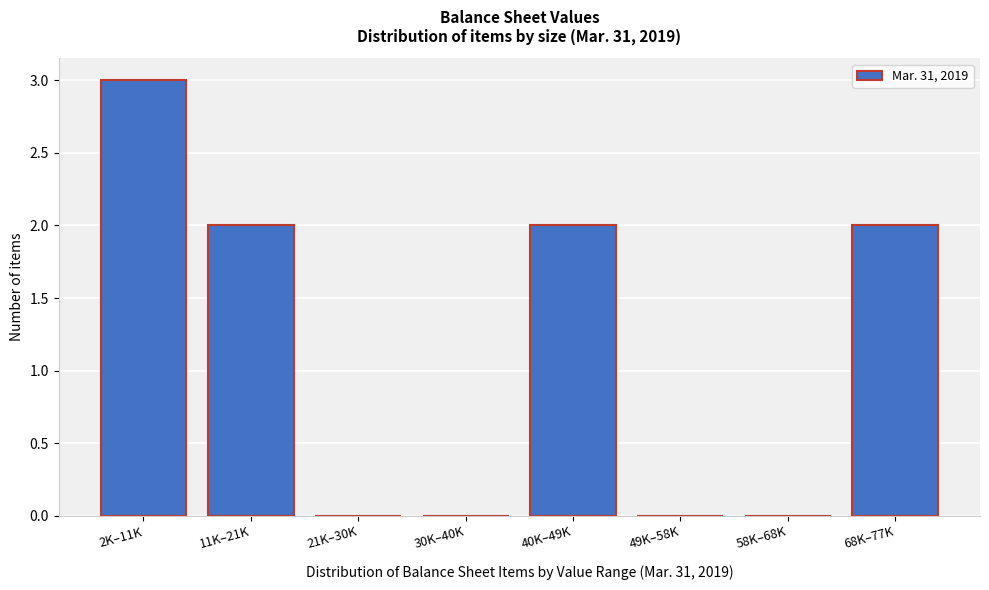

Reading left to right, extract all data points from this chart.

2K–11K=3	11K–21K=2	21K–30K=0	30K–40K=0	40K–49K=2	49K–58K=0	58K–68K=0	68K–77K=2